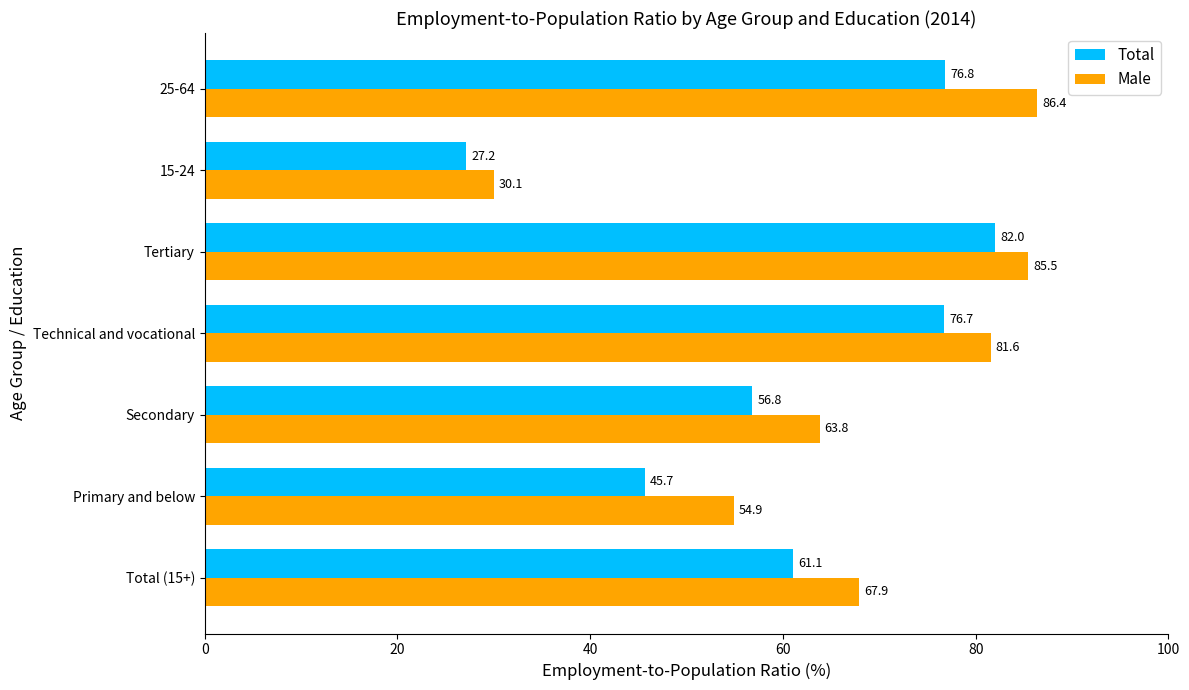

What is the average value of the Total series?

60.9